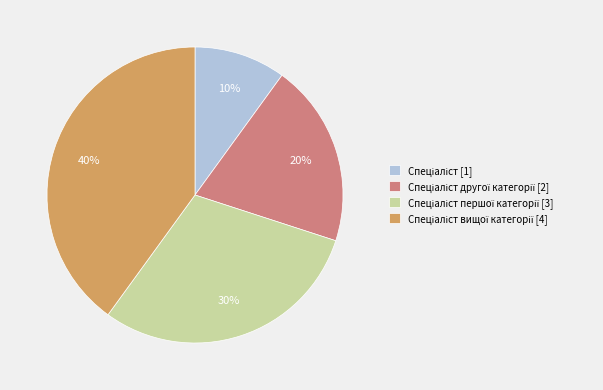

To the nearest percent, what is the difference between the largest and smallest slice percentages?

30%